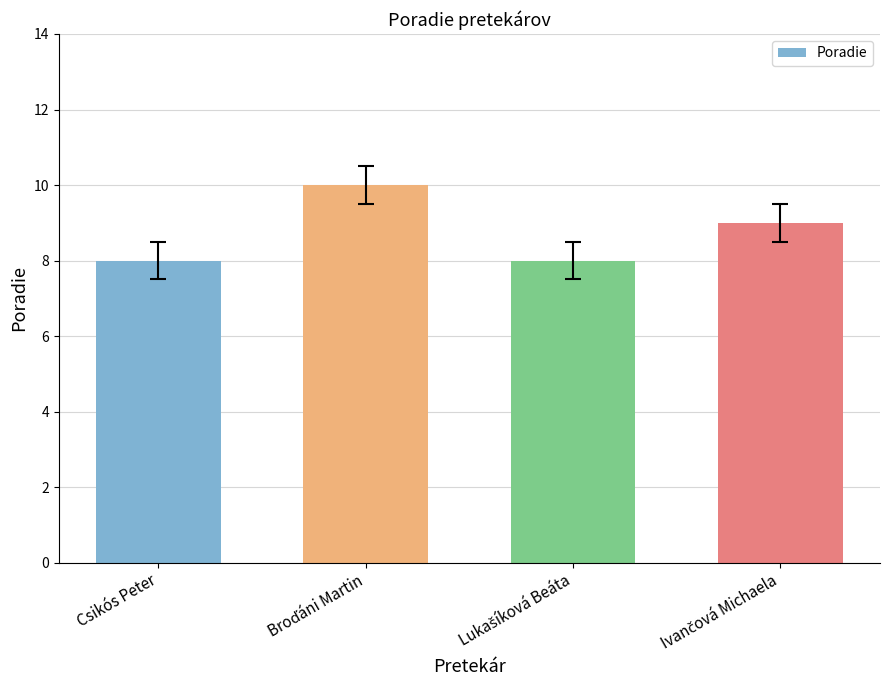

Are the bars grouped side by side (vs. stacked)?

No